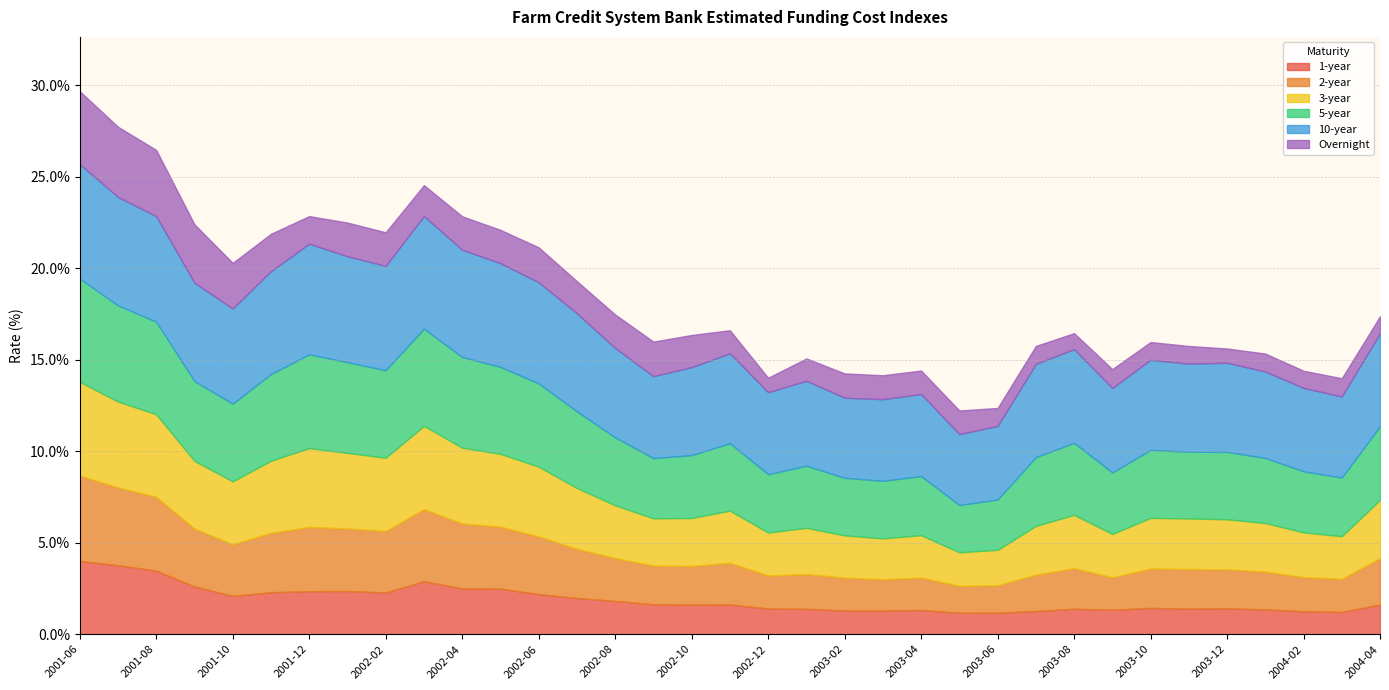

Rank the series at 2003-12 from lowest to highest value.

Overnight, 1-year, 2-year, 3-year, 5-year, 10-year